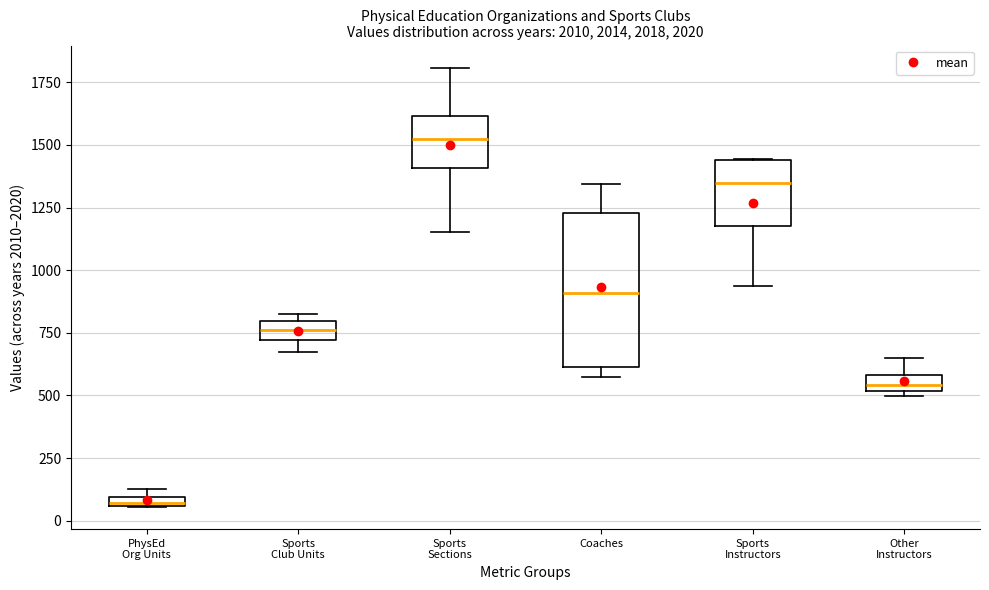

Which box is the tallest, from its lower edge to its upper edge?

Coaches